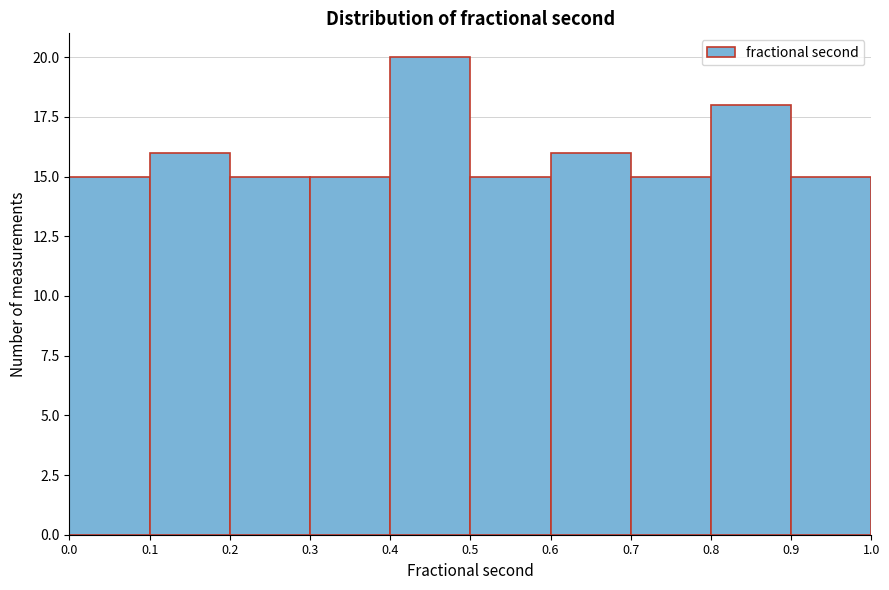

Which range on the x-axis has the tallest bar?

0.4 to 0.5